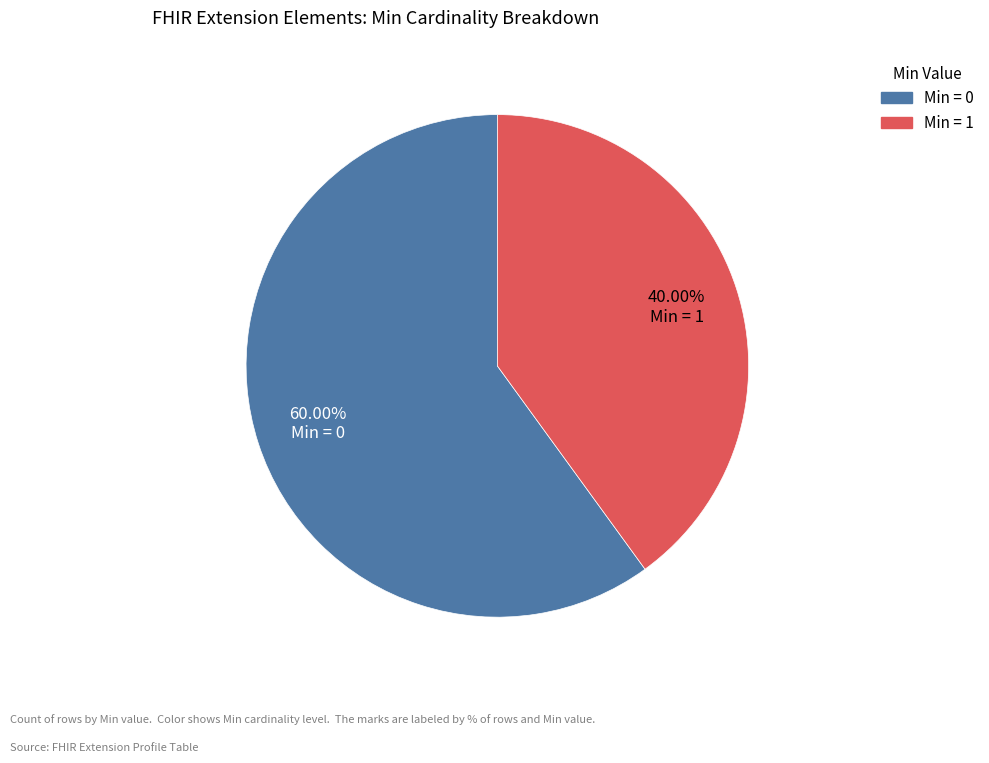

Does any single category account for the majority?

Yes